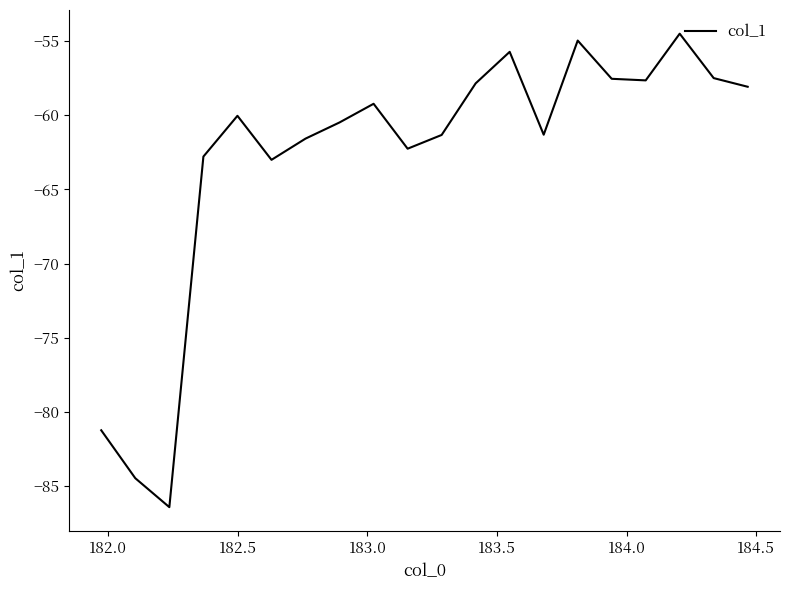

How many categories are shown in the chart?

20